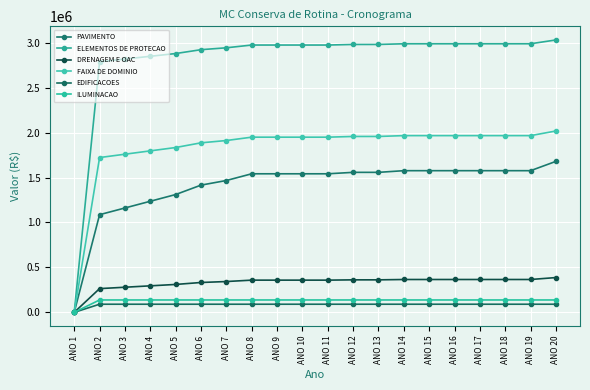

What is the total value across all series at ANO 17?

7123384.4